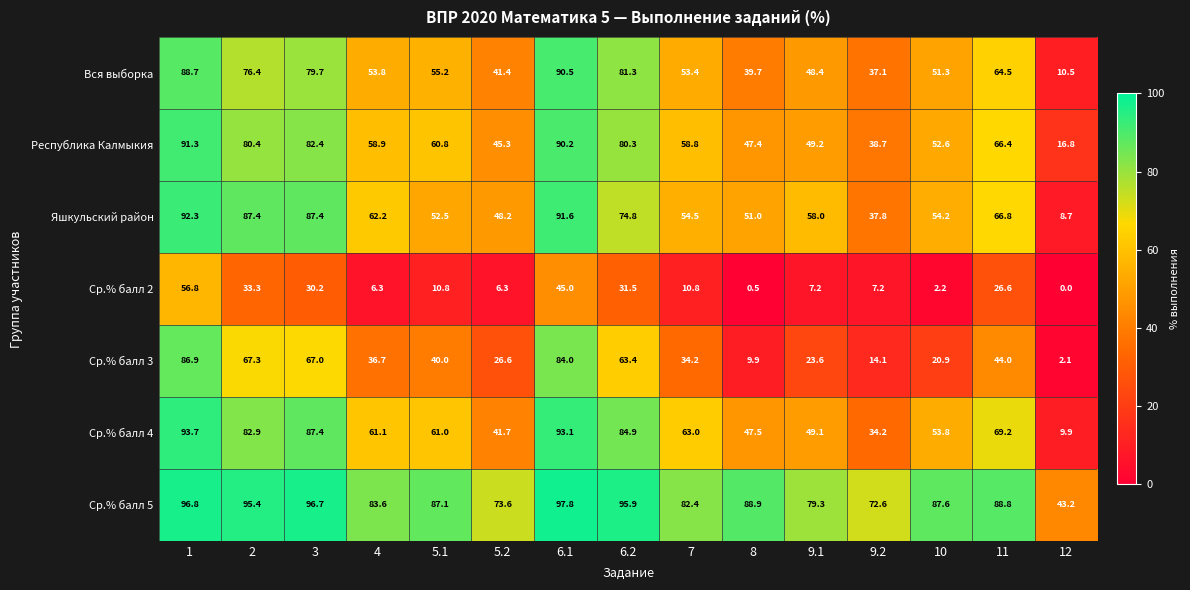

Which series has the largest total across all categories?

Ср.% балл 5